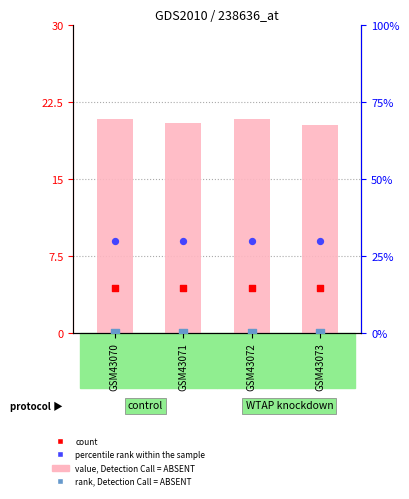

Which series has the widest spread of Y values?

value, Detection Call = ABSENT